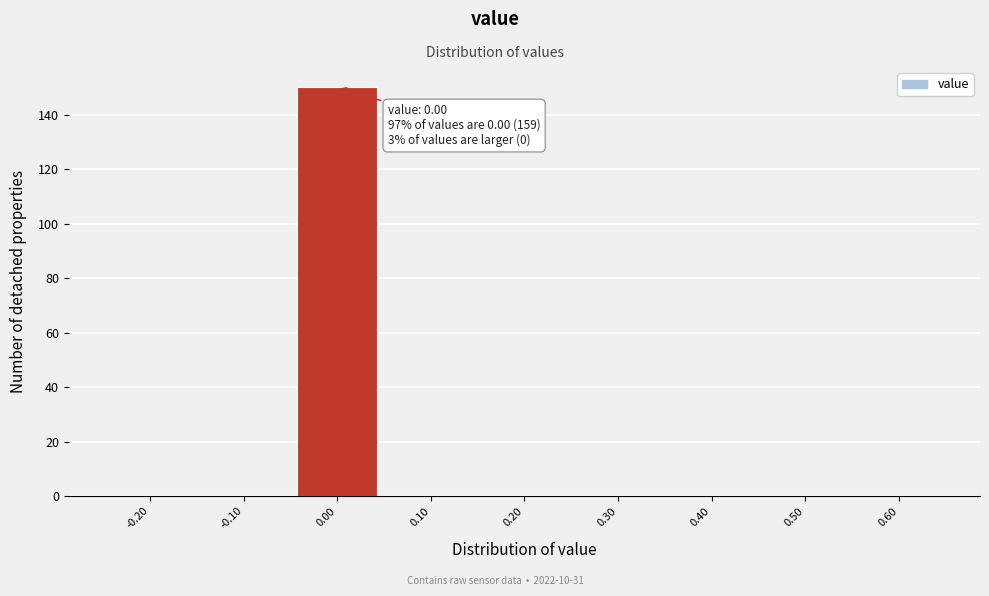

Which range on the x-axis has the tallest bar?

-0.05 to 0.05